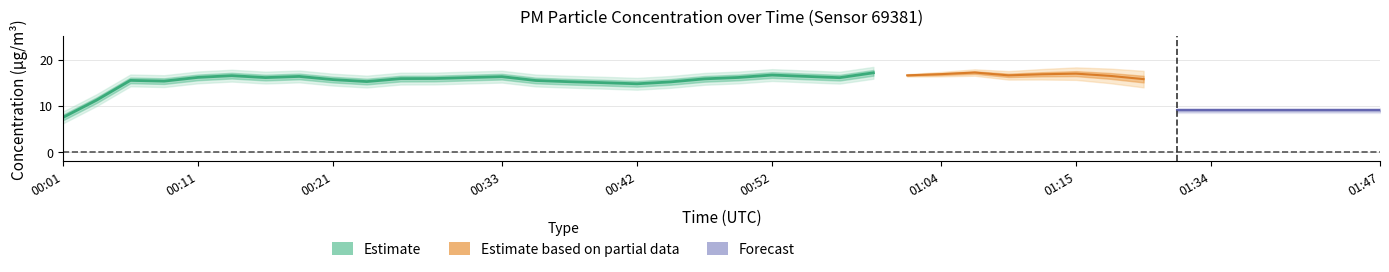

What is the difference between the P2 values at 01:29 and 00:11?

0.3